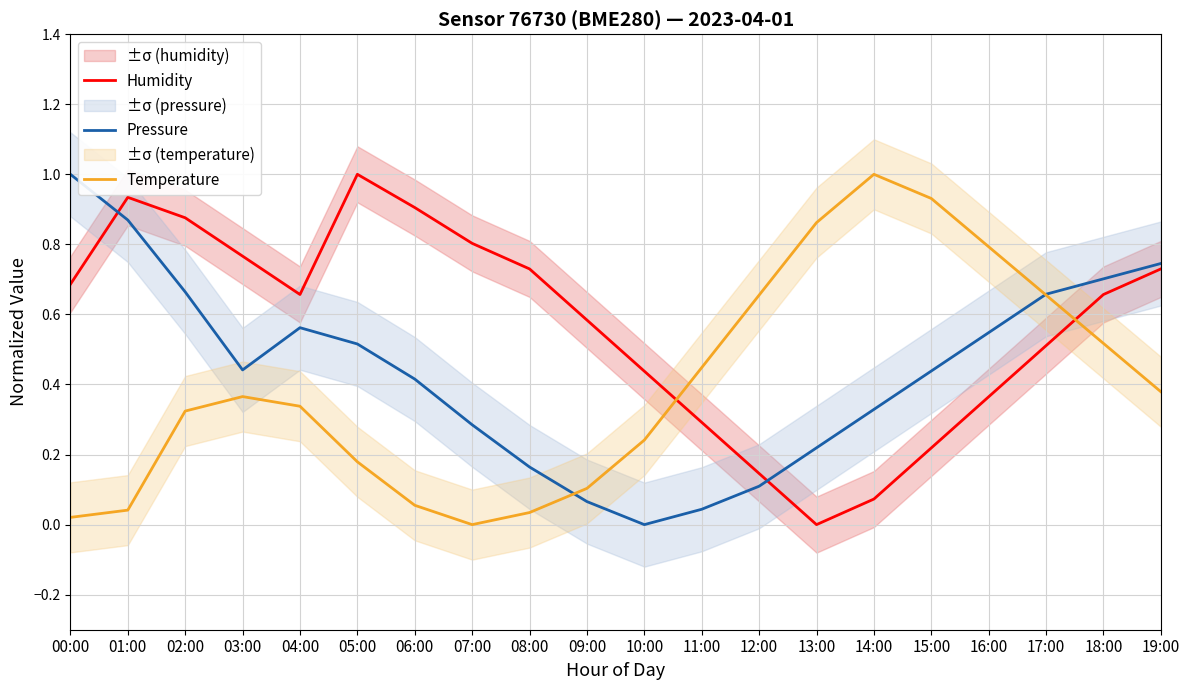

How many lines are shown in the chart?

3